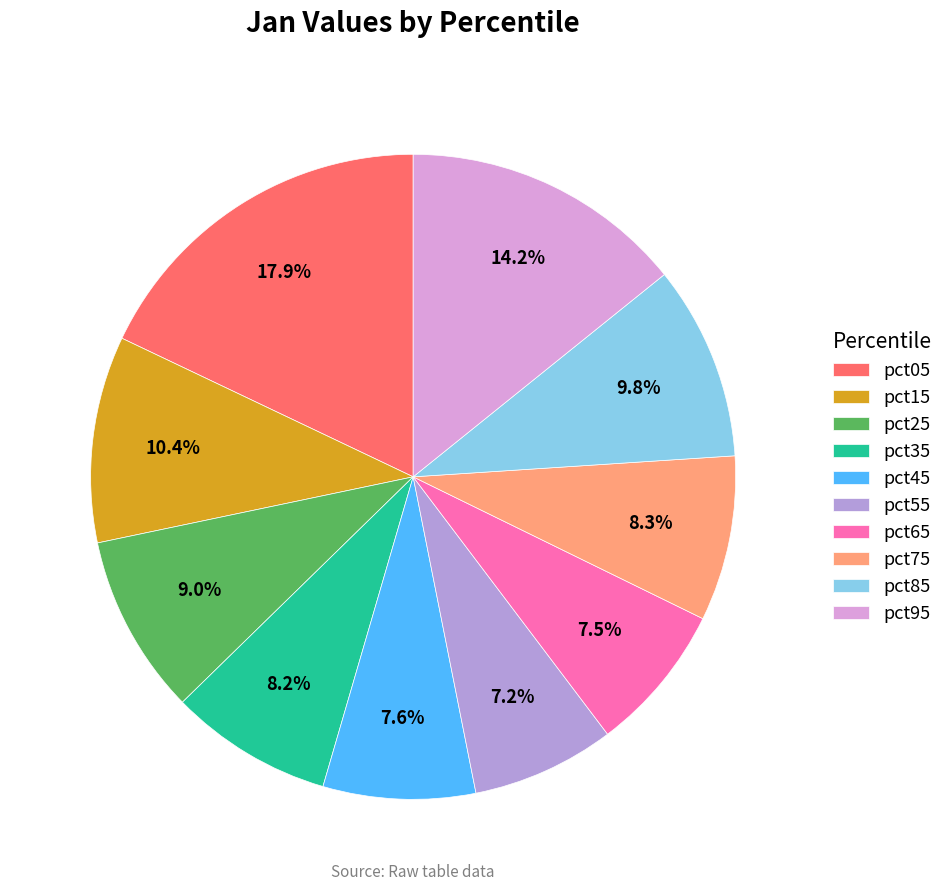

Which category has the biggest portion of the pie?

pct05